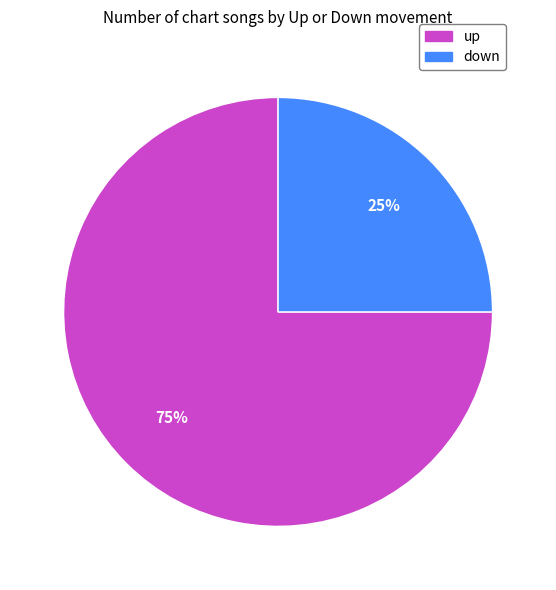

Is there any slice that represents more than half of the pie?

Yes